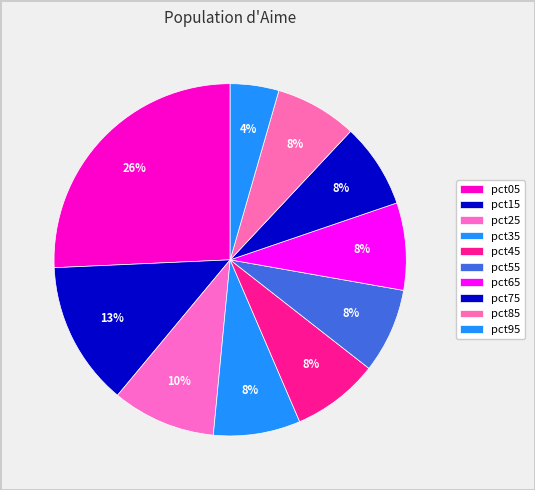

How many segments does this pie chart have?

10